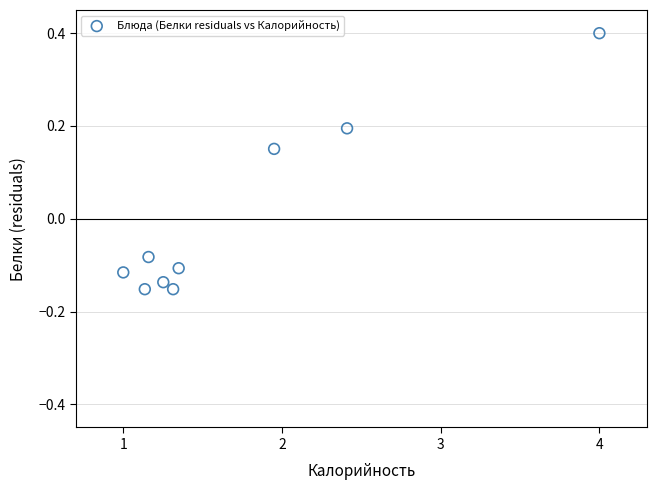

What is the average X value?

1.7